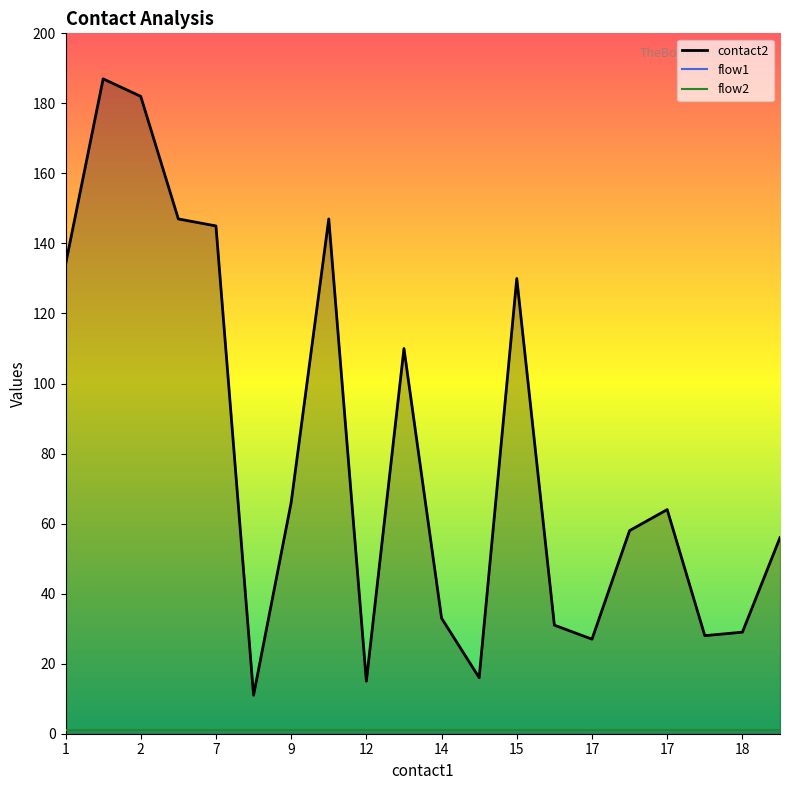

What is the sum of the contact2 values at 1 and 15?

317